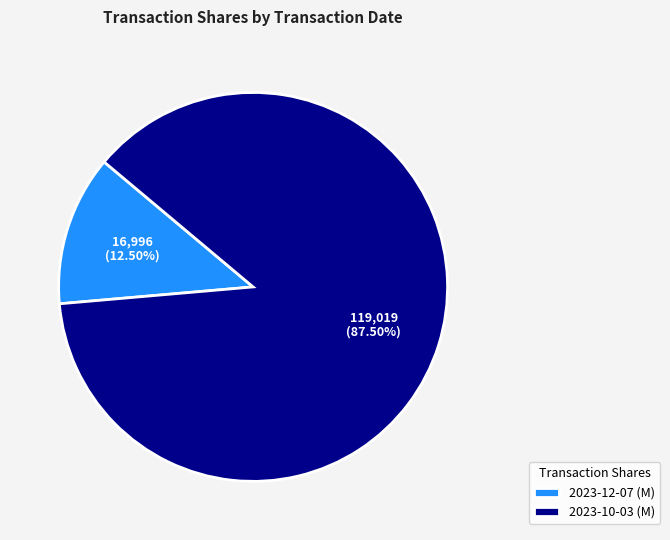

Do 2023-12-07 (M) and 2023-10-03 (M) together represent more than half of the pie?

Yes